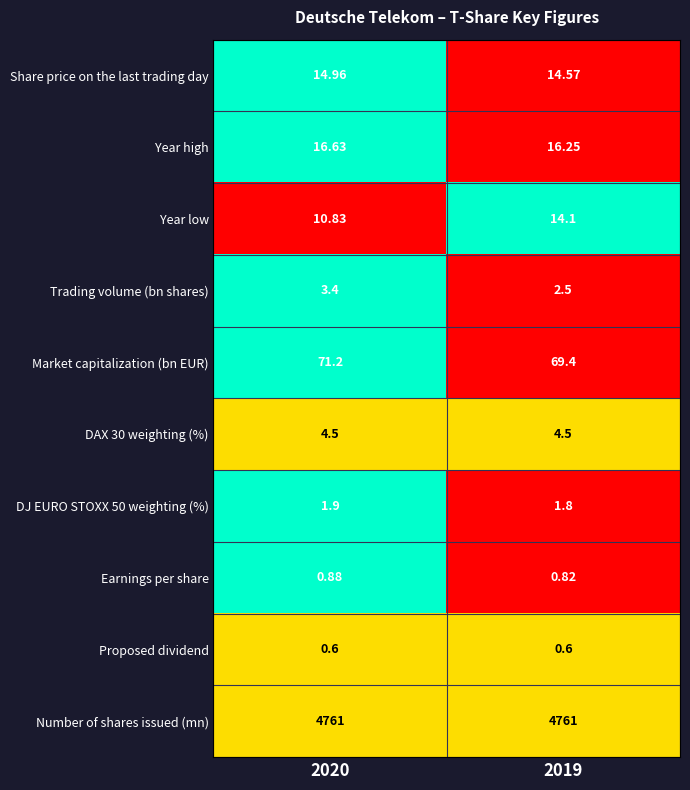

Rank the series at 2020 from highest to lowest value.

Number of shares issued (mn), Market capitalization (bn EUR), Year high, Share price on the last trading day, Year low, DAX 30 weighting (%), Trading volume (bn shares), DJ EURO STOXX 50 weighting (%), Earnings per share, Proposed dividend